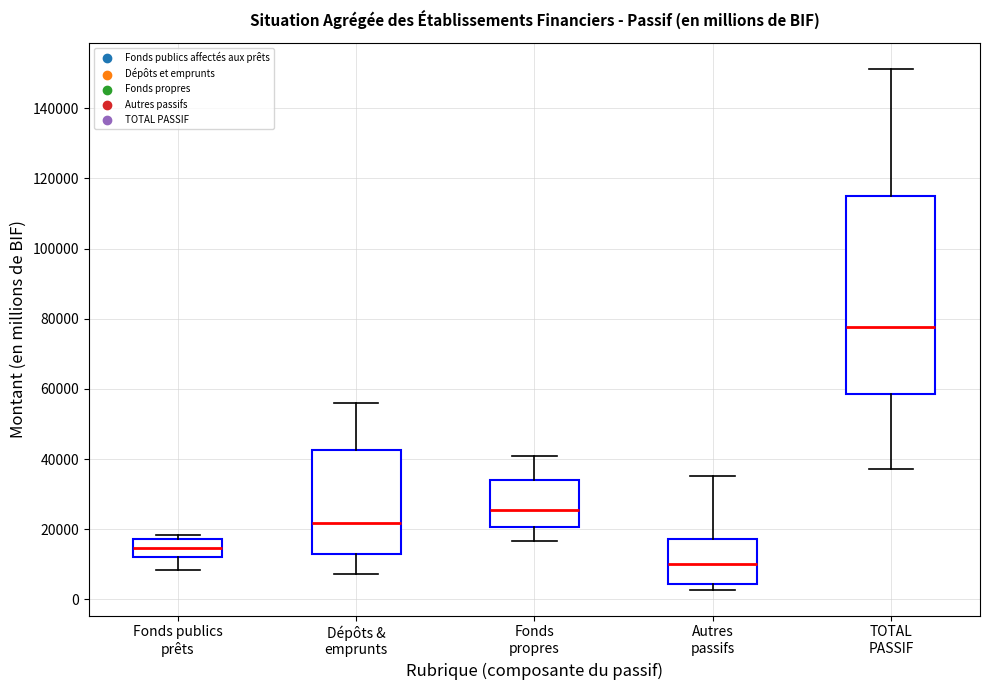

Reading left to right, read every box against the y-axis: the position of its median line, the range the box covers, and the ends of its whiskers. The values are not printed on the chart, so give them approximately, as read against the axis.

Fonds publics prêts: median 14000, box 12000 to 18000, whiskers 8000 to 18000 (just above the box's upper edge)
Dépôts & emprunts: median 22000, box 14000 to 42000, whiskers 8000 to 56000
Fonds propres: median 26000, box 20000 to 34000, whiskers 16000 to 40000
Autres passifs: median 10000, box 4000 to 18000, whiskers 2000 to 36000
TOTAL PASSIF: median 78000, box 58000 to 116000, whiskers 38000 to 152000